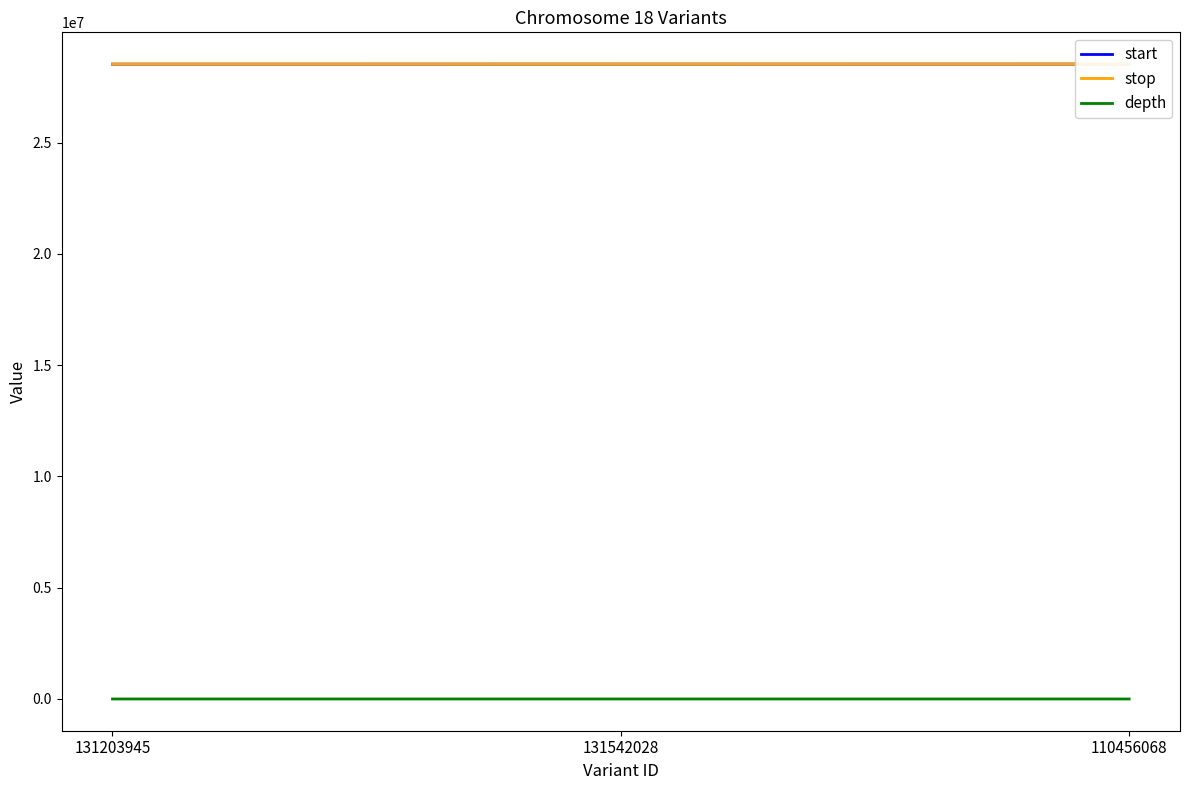

What is the difference between the highest and lowest values at 131542028?

28533427